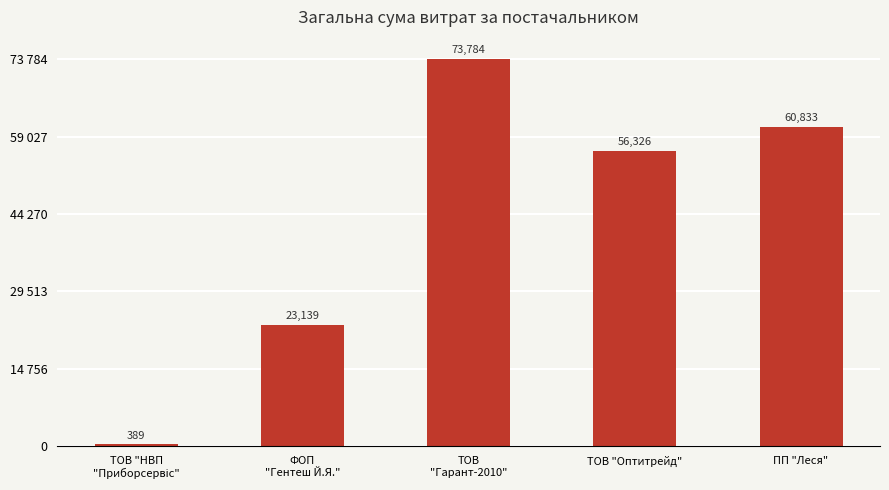

What is the sum of all values?

214470.6